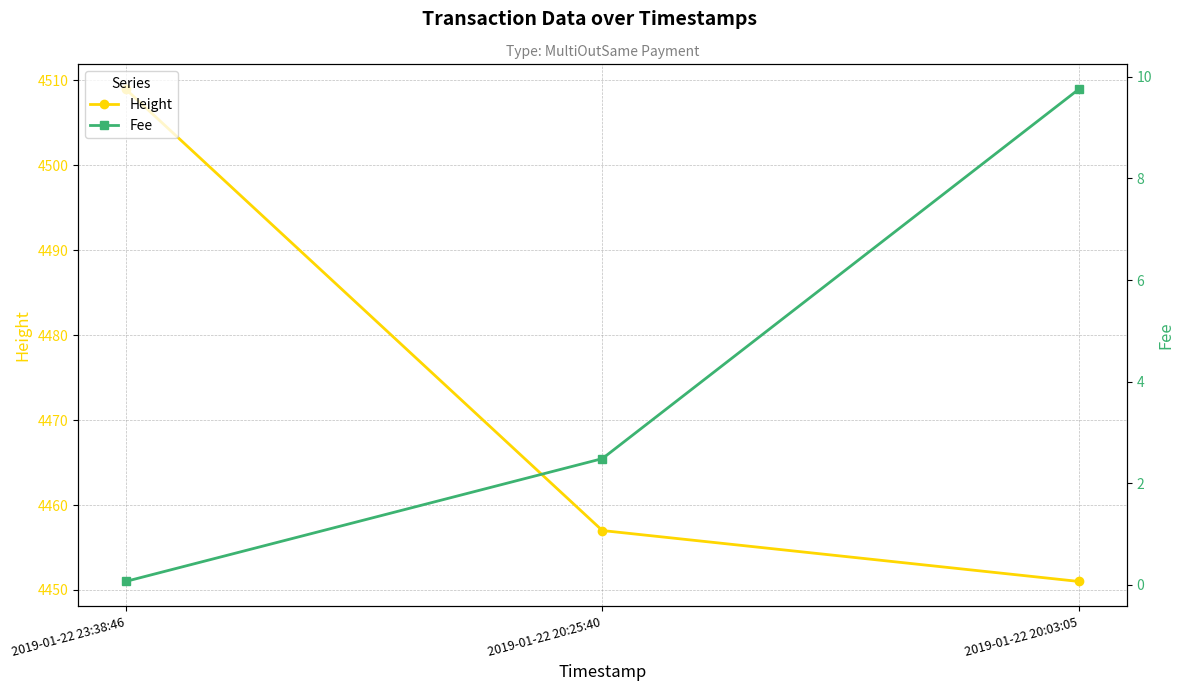

Which series changed the most between 2019-01-22 20:25:40 and 2019-01-22 20:03:05?

Fee